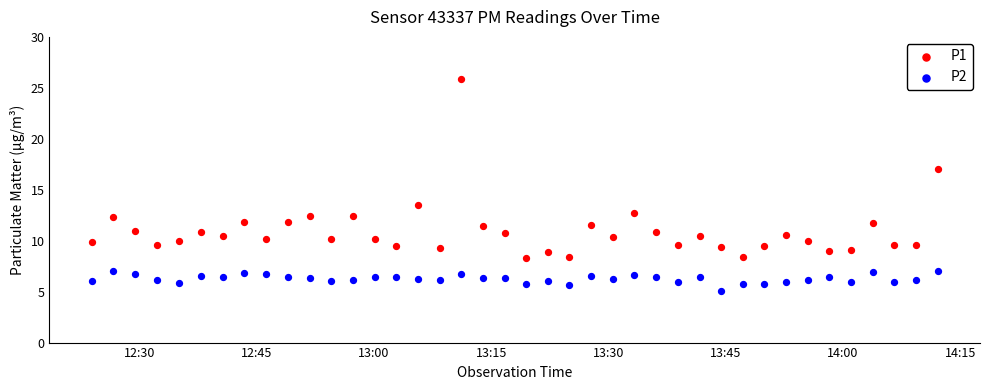

Across all series, what Y value is closest to 15?

13.5